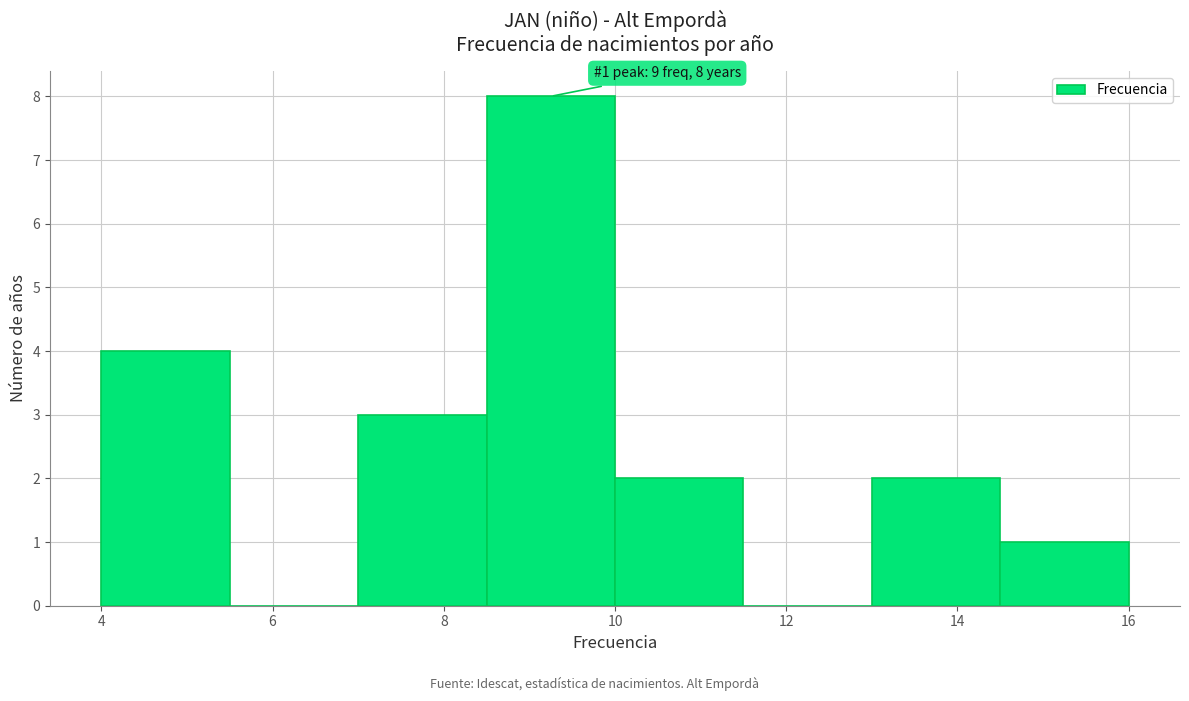

Which range on the x-axis has the tallest bar?

8.5 to 10.0